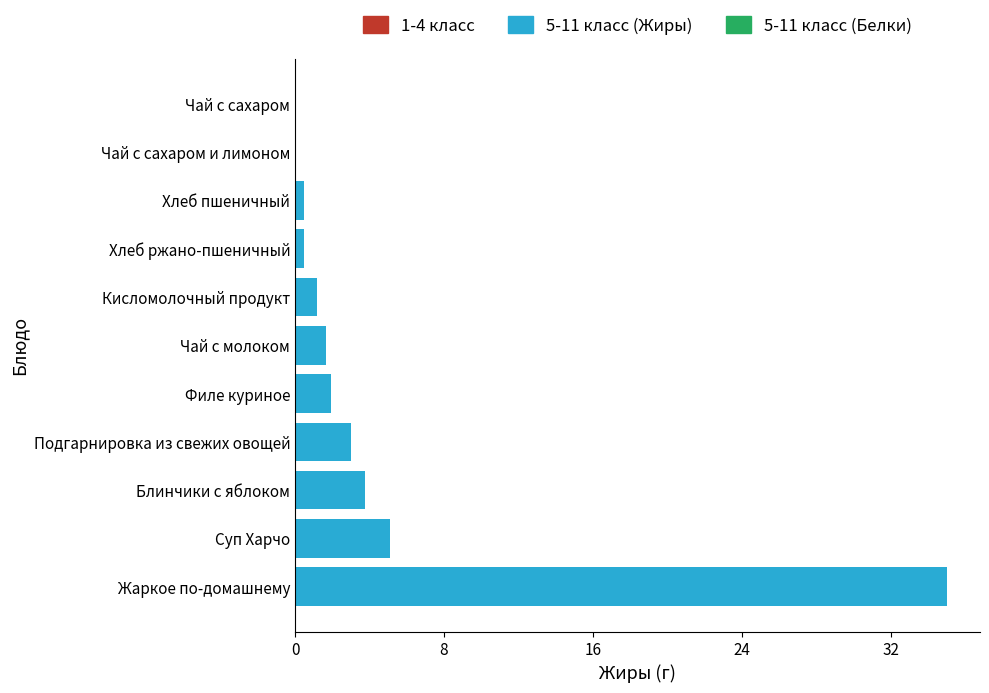

The chart shows a value of 55.8 at Жаркое по-домашнему. True or false?

False